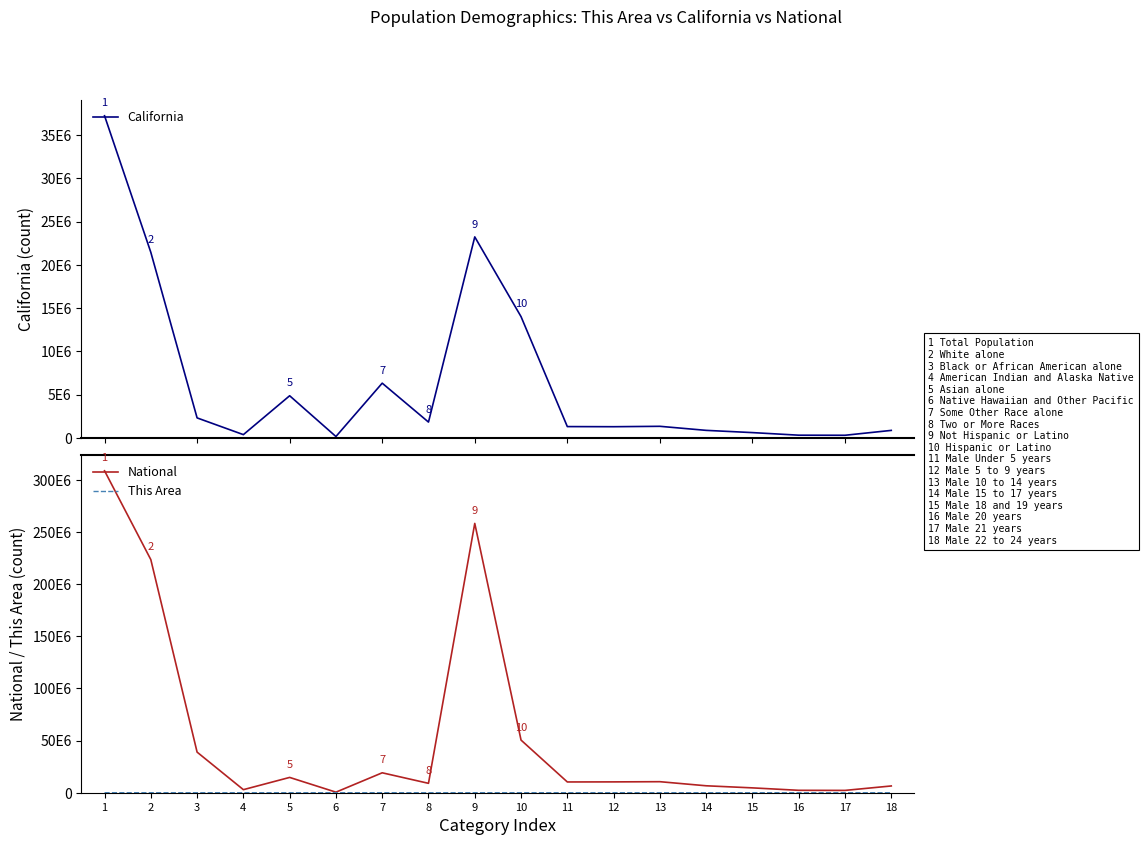

Reading left to right, transcribe all the data shown in this chart.

California: 37253956	21453934	2299072	362801	4861007	144386	6317372	1815384	23240237	14013719	1294056	1279563	1325915	857058	598024	298655	289108	853022
National: 308745538	223553265	38929319	2932248	14674252	540013	19107368	9009073	258267944	50477594	10319427	10389638	10579862	6656209	4647457	2308319	2223198	6482659
This Area: 17547	6629	188	896	183	13	8922	716	1887	15660	1030	932	754	497	380	192	179	535